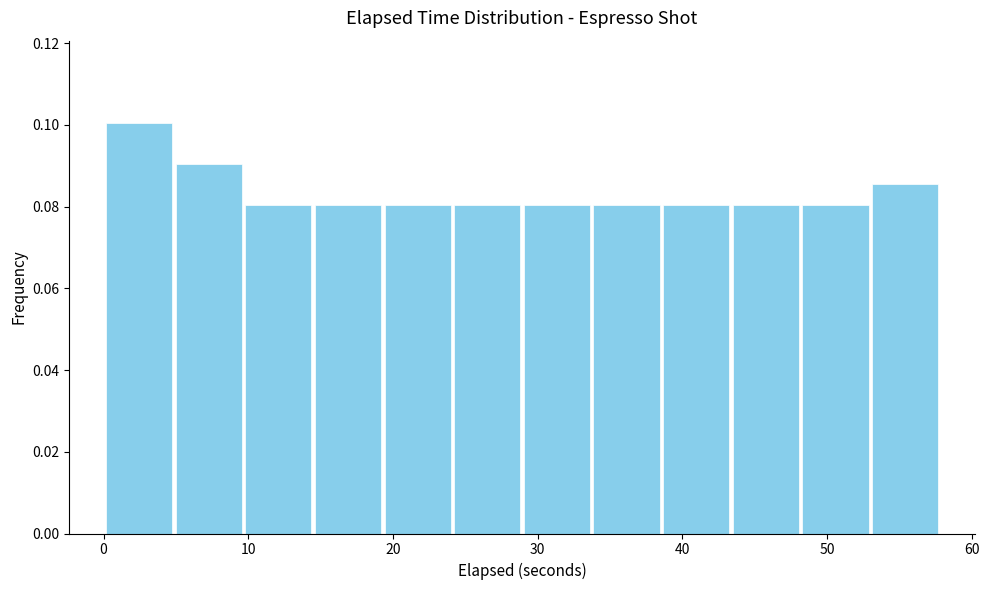

Over which range of the x-axis is the bar tallest?

0 to 5